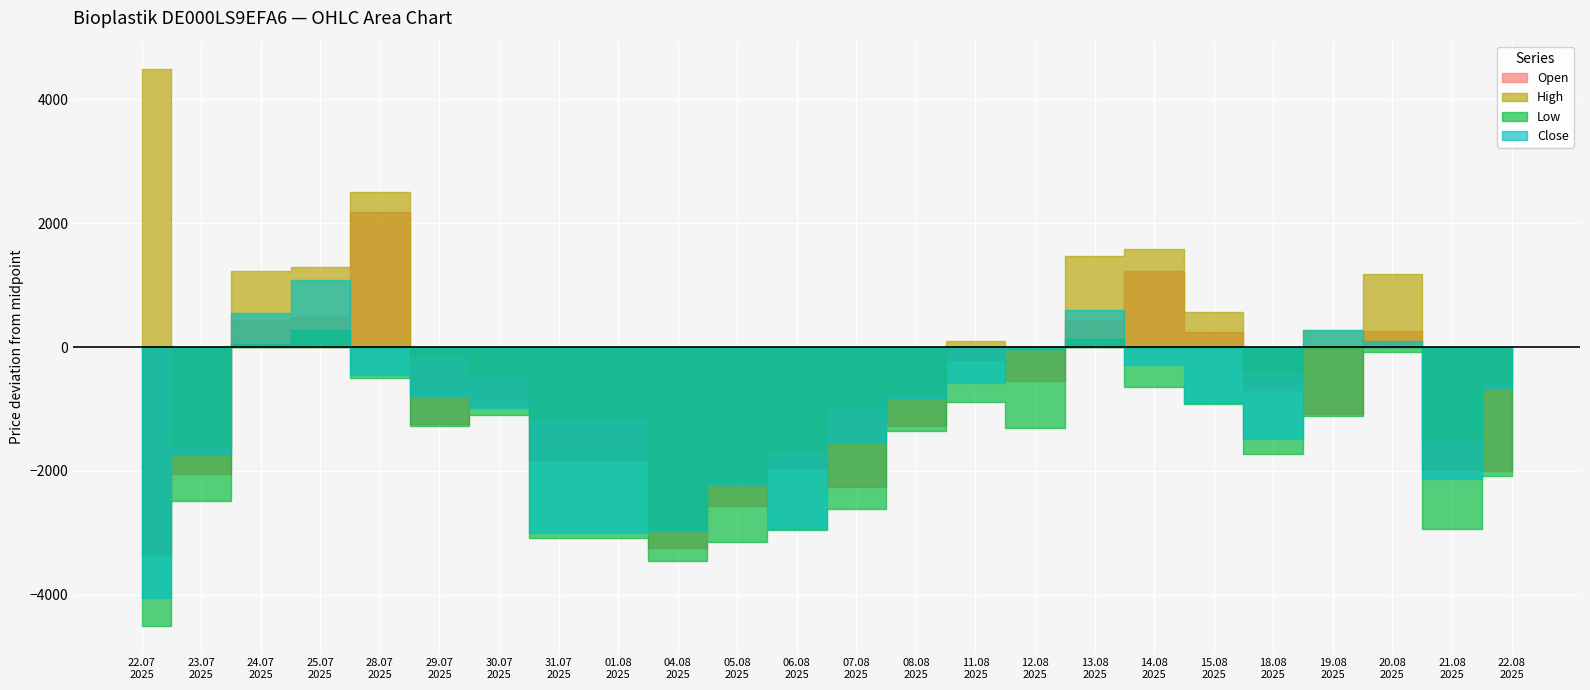

The value of Open at 18.08.2025 is 44901. True or false?

False